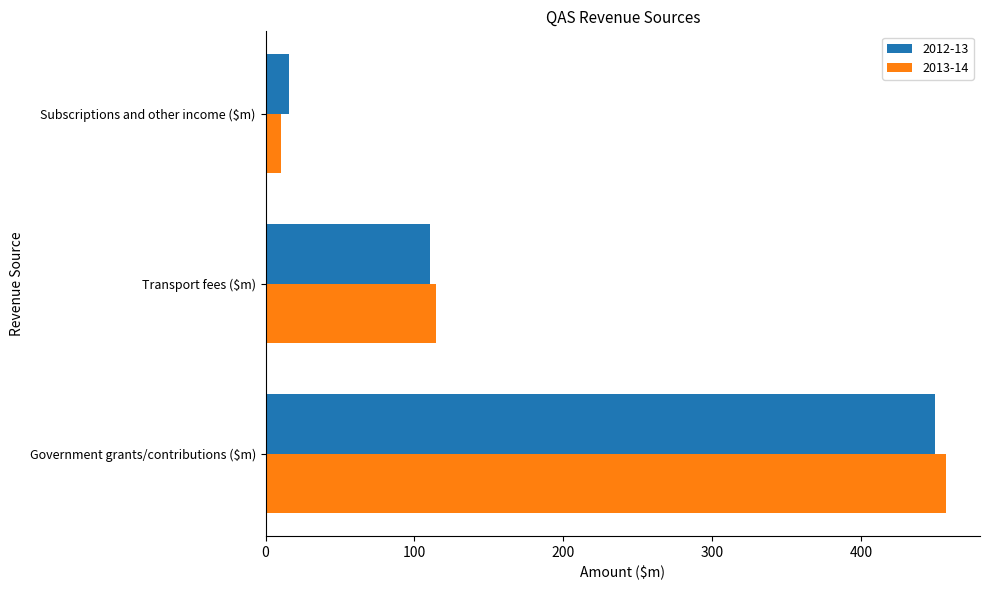

List the labels in order of 2012-13 value, largest first.

Government grants/contributions ($m), Transport fees ($m), Subscriptions and other income ($m)